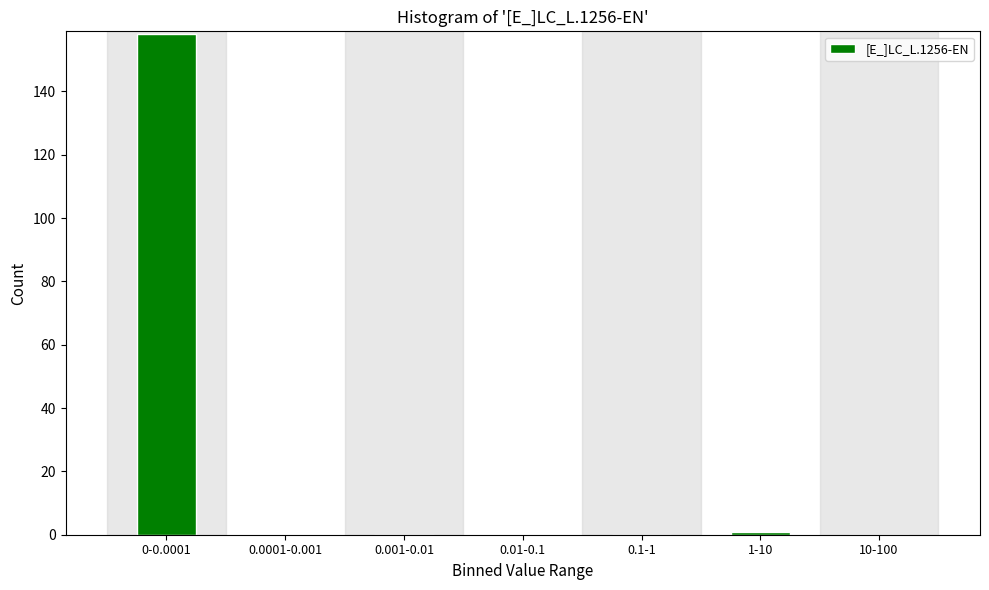

Reading right to left, what are all the values shown in this chart?

10-100=0	1-10=1	0.1-1=0	0.01-0.1=0	0.001-0.01=0	0.0001-0.001=0	0-0.0001=158